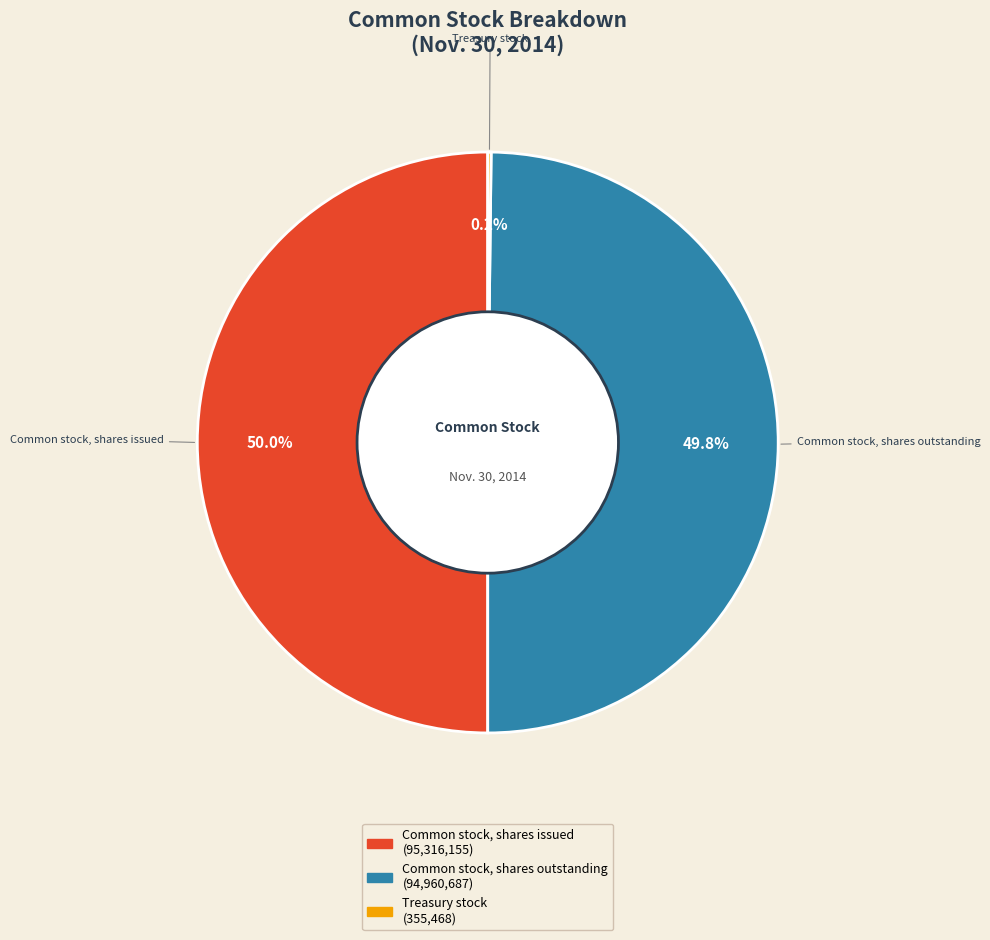

To the nearest percent, what is the difference between the largest and smallest slice percentages?

50%